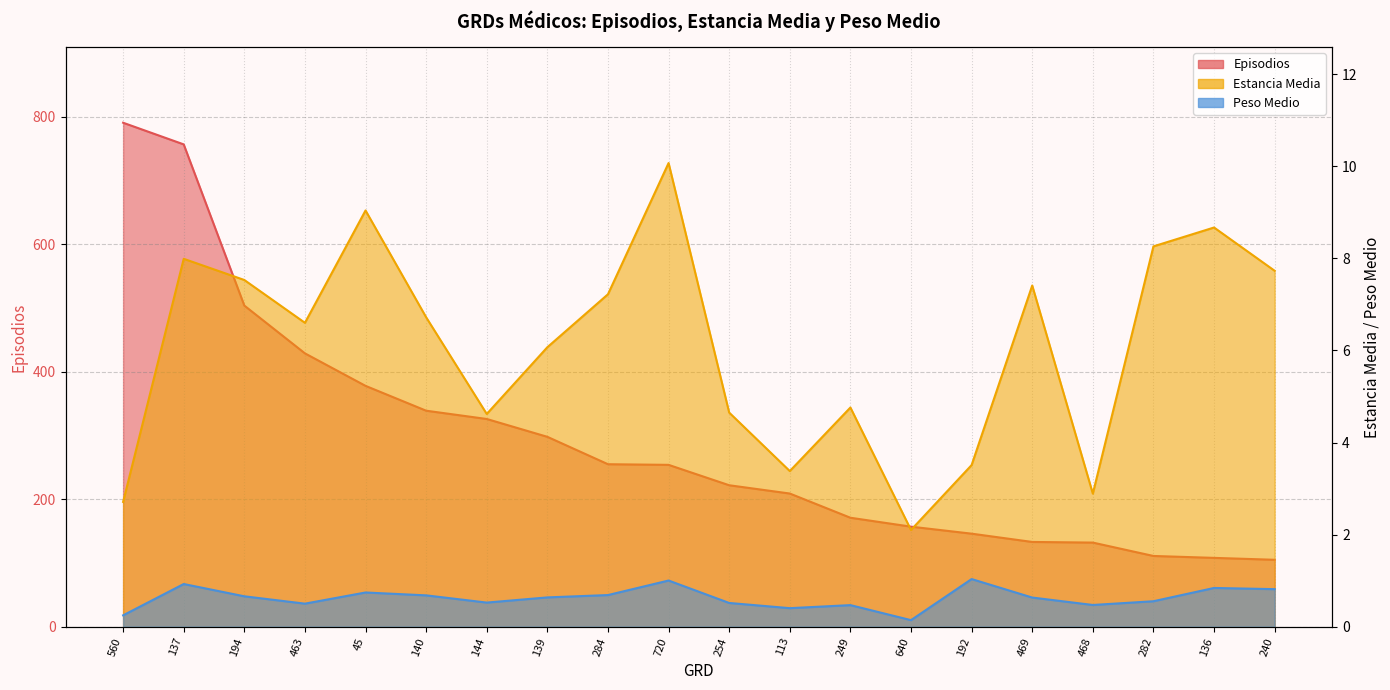

Reading left to right, extract all data points from this chart.

Episodios: 560=791.0	137=757.0	194=504.0	463=429.0	45=378.0	140=339.0	144=326.0	139=298.0	284=255.0	720=254.0	254=222.0	113=209.0	249=171.0	640=157.0	192=146.0	469=133.0	468=132.0	282=111.0	136=108.0	240=105.0
Estancia Media: 560=2.7	137=8.0	194=7.5	463=6.6	45=9.0	140=6.7	144=4.6	139=6.1	284=7.2	720=10.1	254=4.7	113=3.4	249=4.8	640=2.1	192=3.5	469=7.4	468=2.9	282=8.3	136=8.7	240=7.7
Peso Medio: 560=0.2	137=0.9	194=0.7	463=0.5	45=0.7	140=0.7	144=0.5	139=0.6	284=0.7	720=1.0	254=0.5	113=0.4	249=0.5	640=0.1	192=1.0	469=0.6	468=0.5	282=0.6	136=0.8	240=0.8